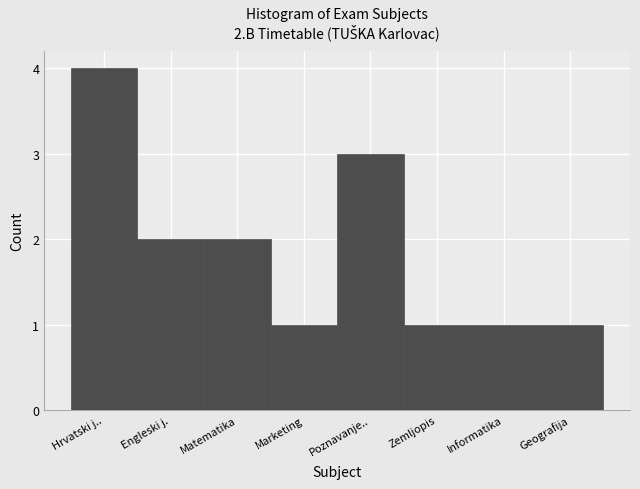

Reading right to left, transcribe all the data shown in this chart.

Geografija=1	Informatika=1	Zemljopis=1	Poznavanje..=3	Marketing=1	Matematika=2	Engleski j.=2	Hrvatski j..=4